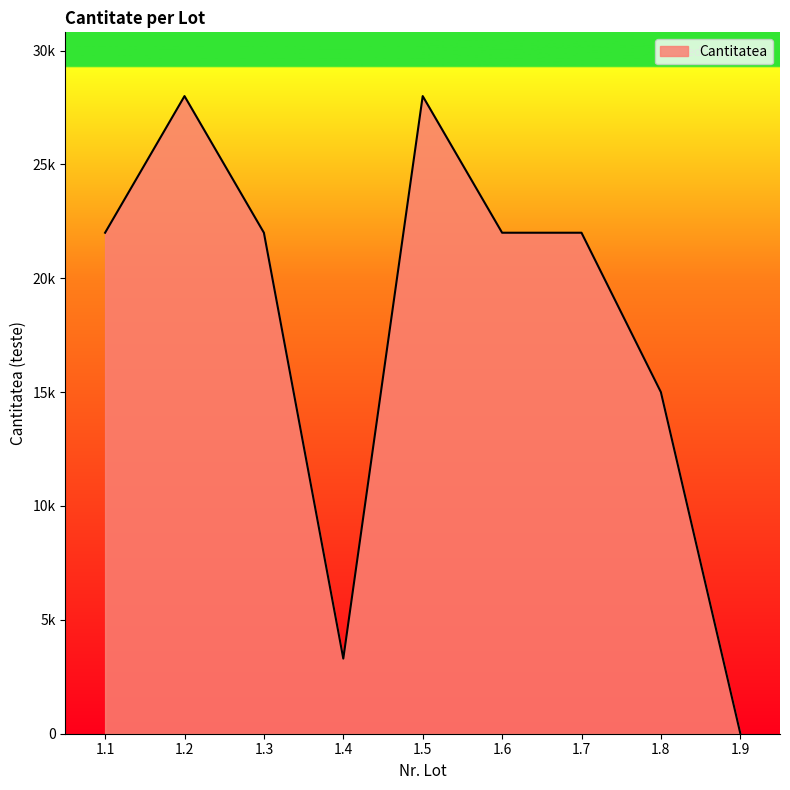

True or false: there are more than 0 points higher than both neighbors.

True